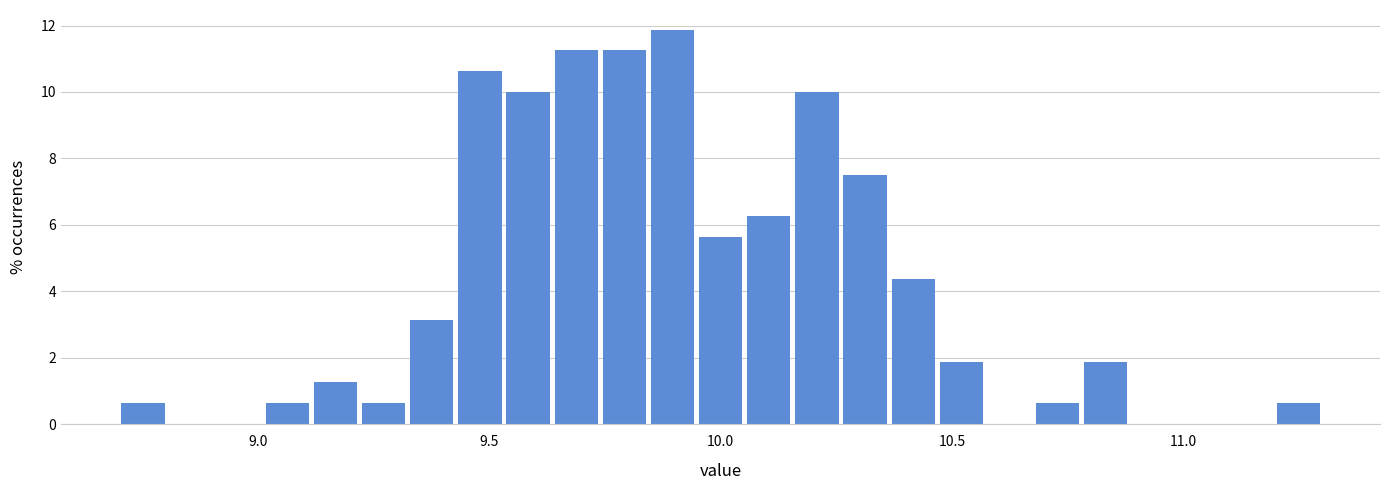

Read against the x-axis, roughly where is the centre of the tallest bar?

9.90